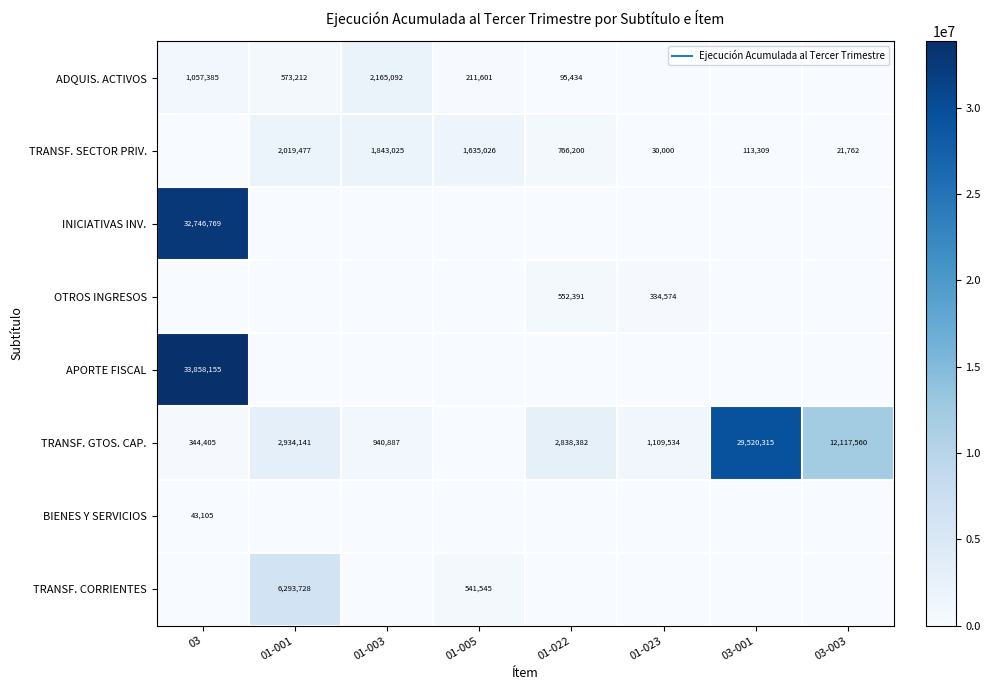

Is it true that BIENES Y SERVICIOS equals -15888 at 01-003?

False